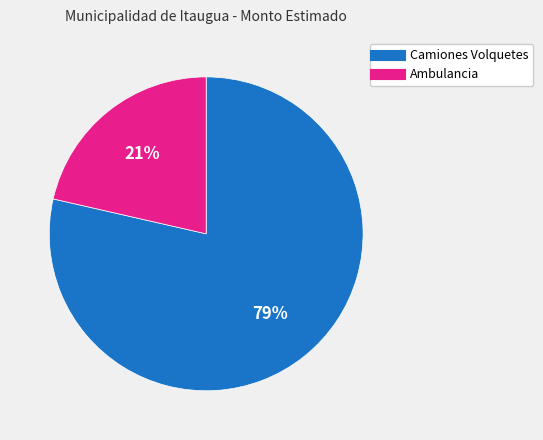

Does any single category account for the majority?

Yes